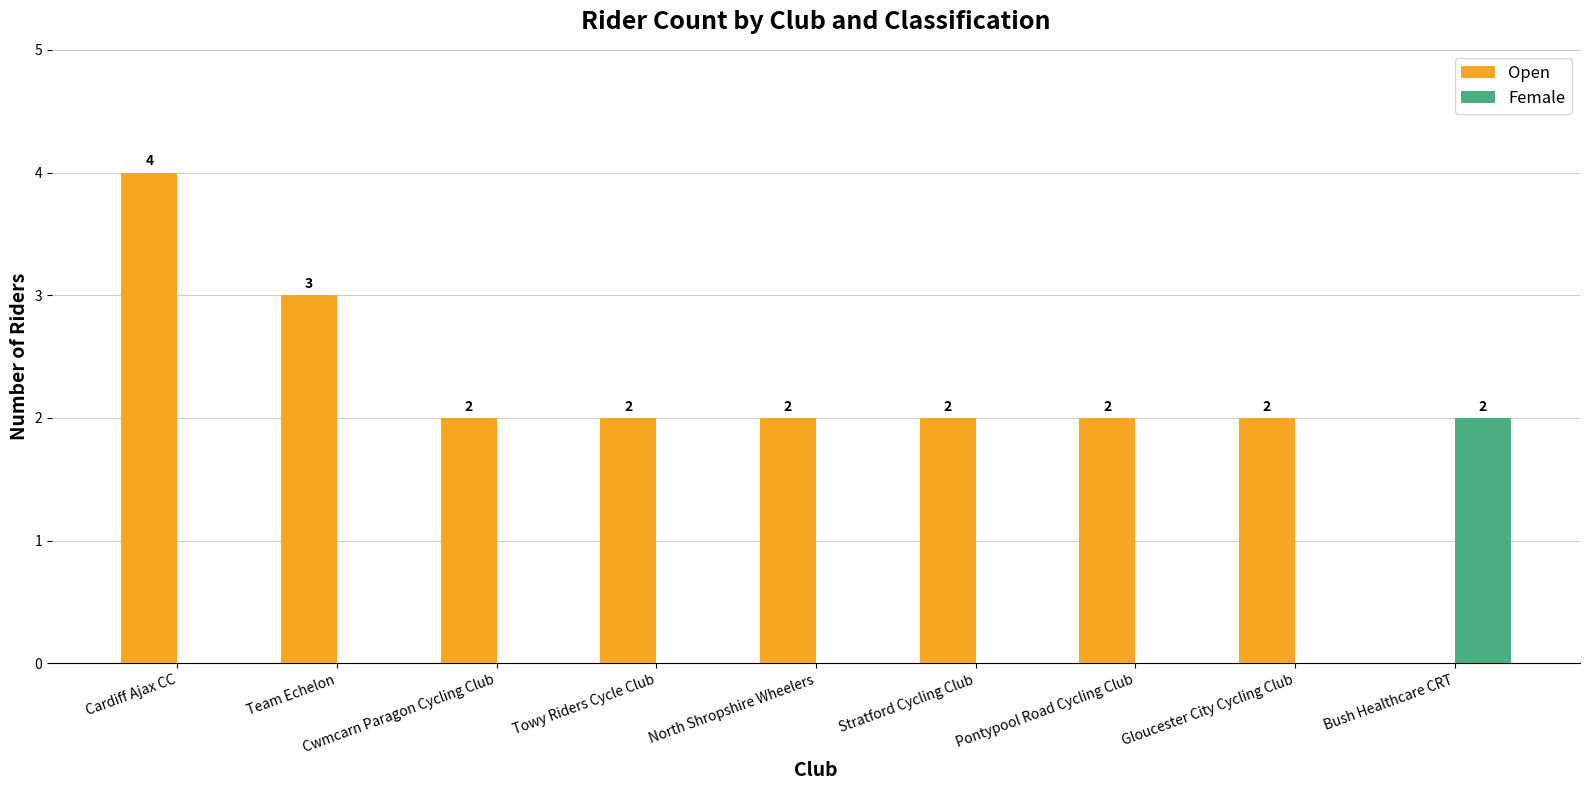

Count the Open values in the range 2 to 3.

7